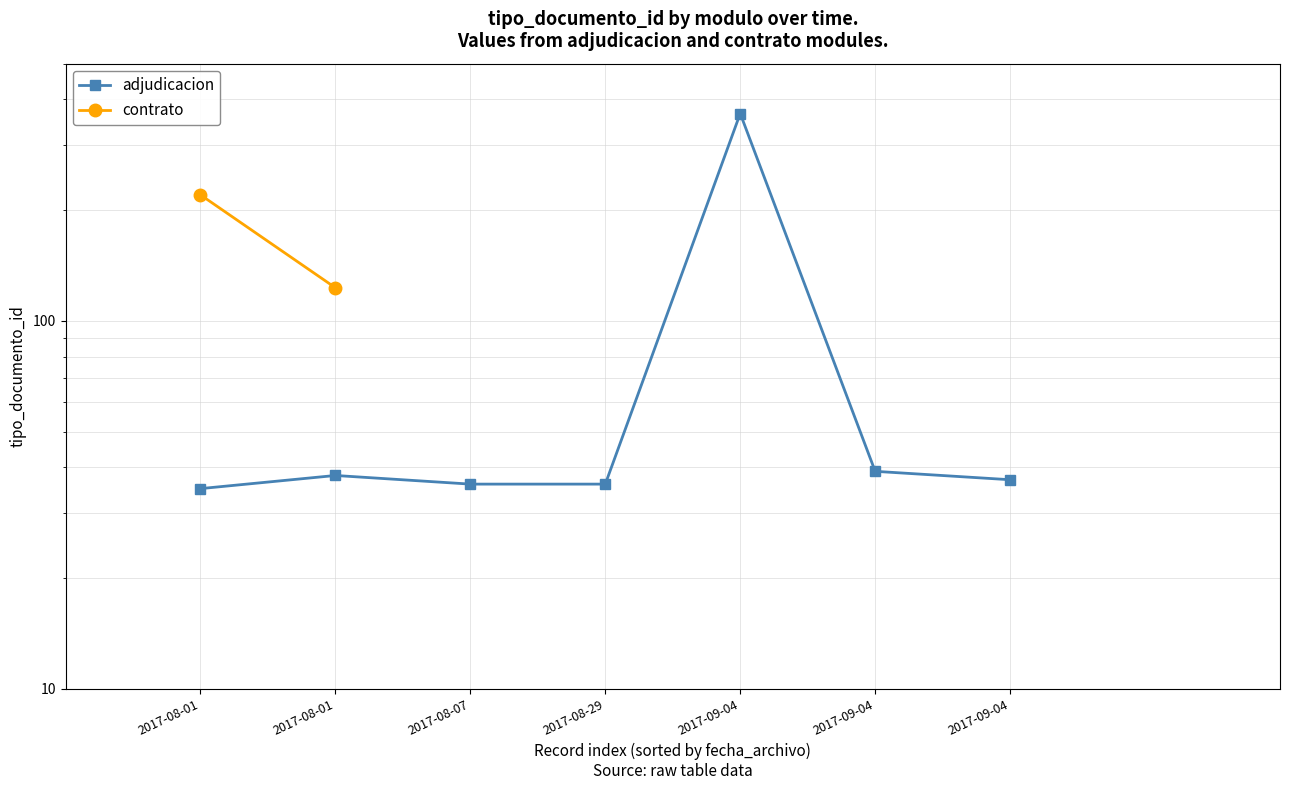

Which label corresponds to the largest value in the chart?

2017-09-04